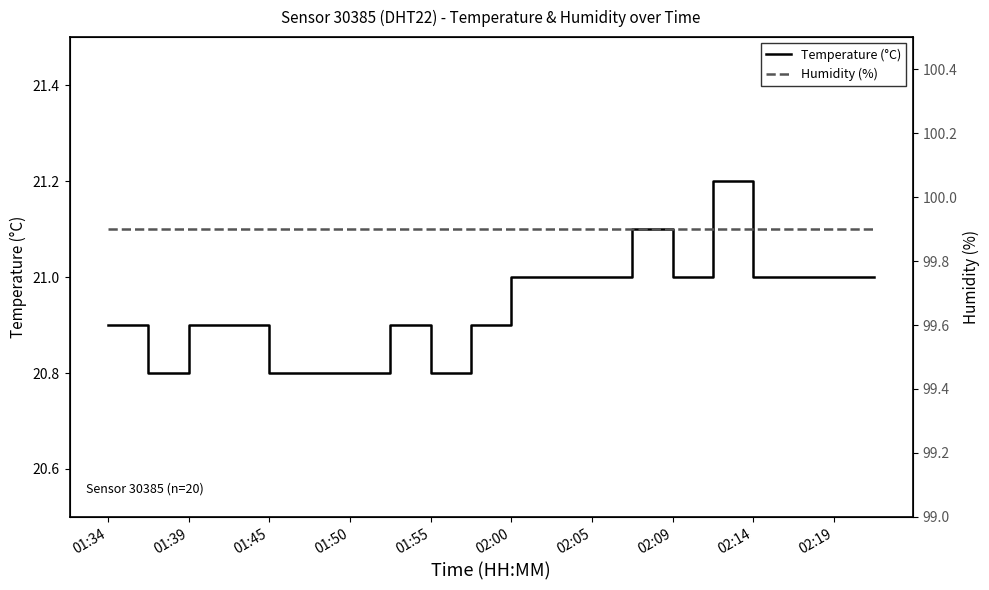

What is the greatest value displayed?

99.9